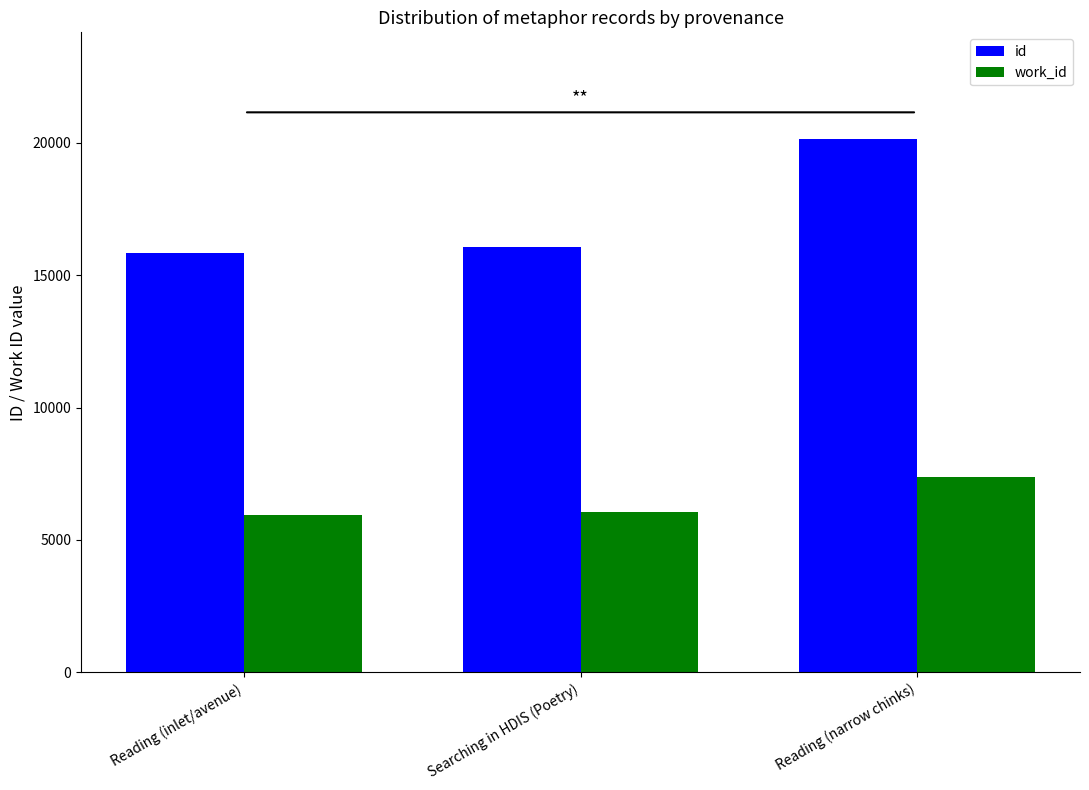

List the series in order of their peak value, lowest first.

work_id, id